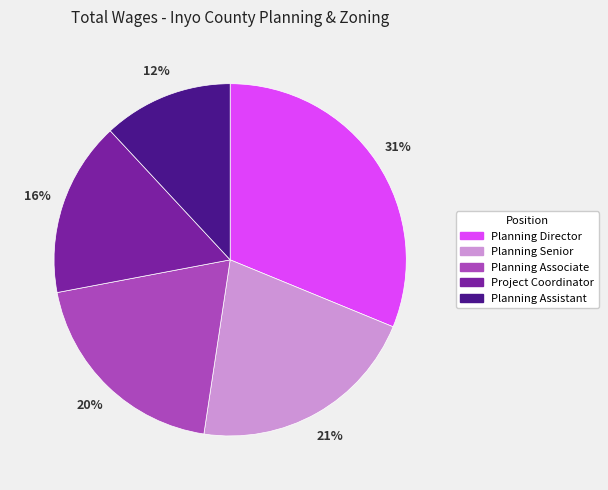

How many segments does this pie chart have?

5